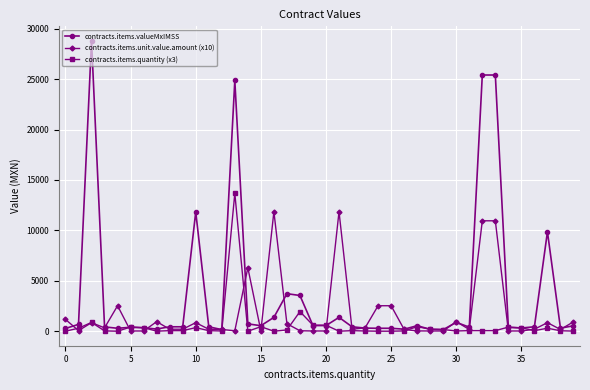

What is the highest value of the contracts.items.quantity (x3) series?

13680.0